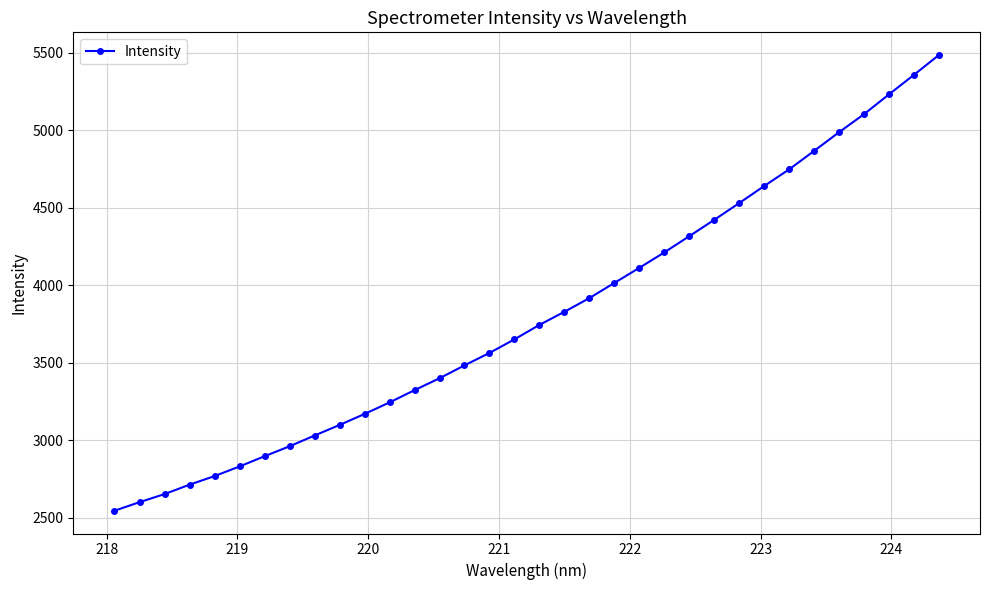

What is the greatest value displayed?

5484.7